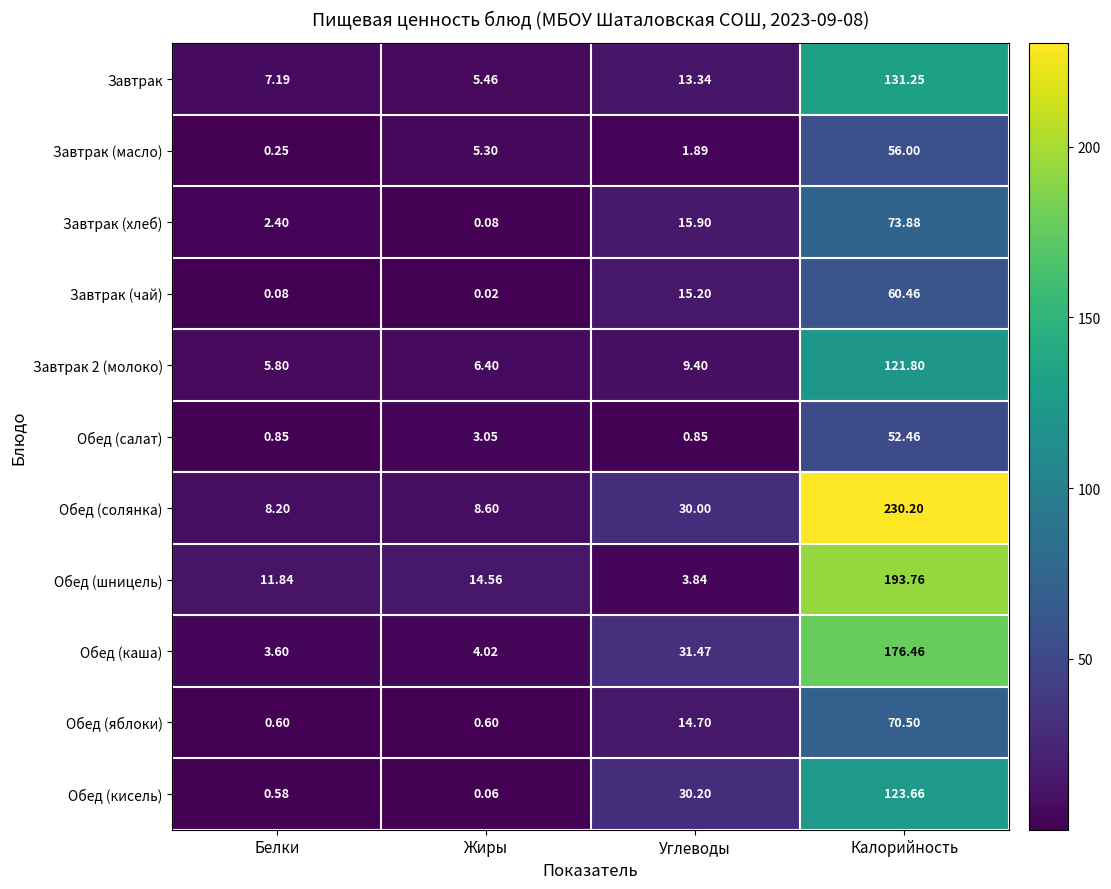

Where is Обед (шницель) nearest to the value 98?

Жиры